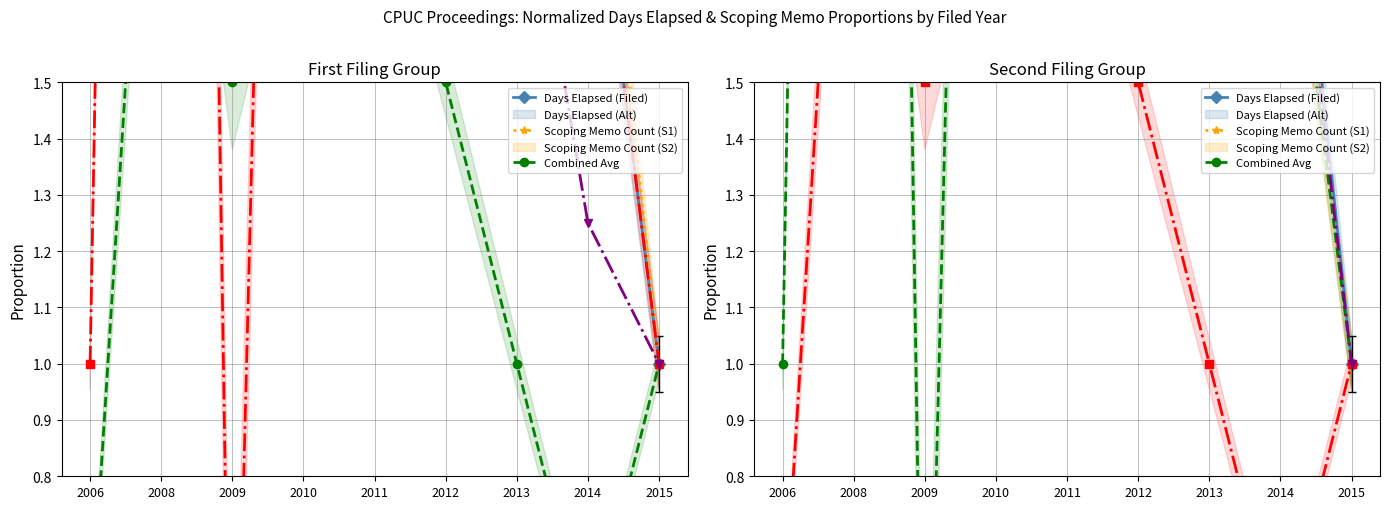

At which label does Scoping Memo Count (Series1) reach its peak?

2008